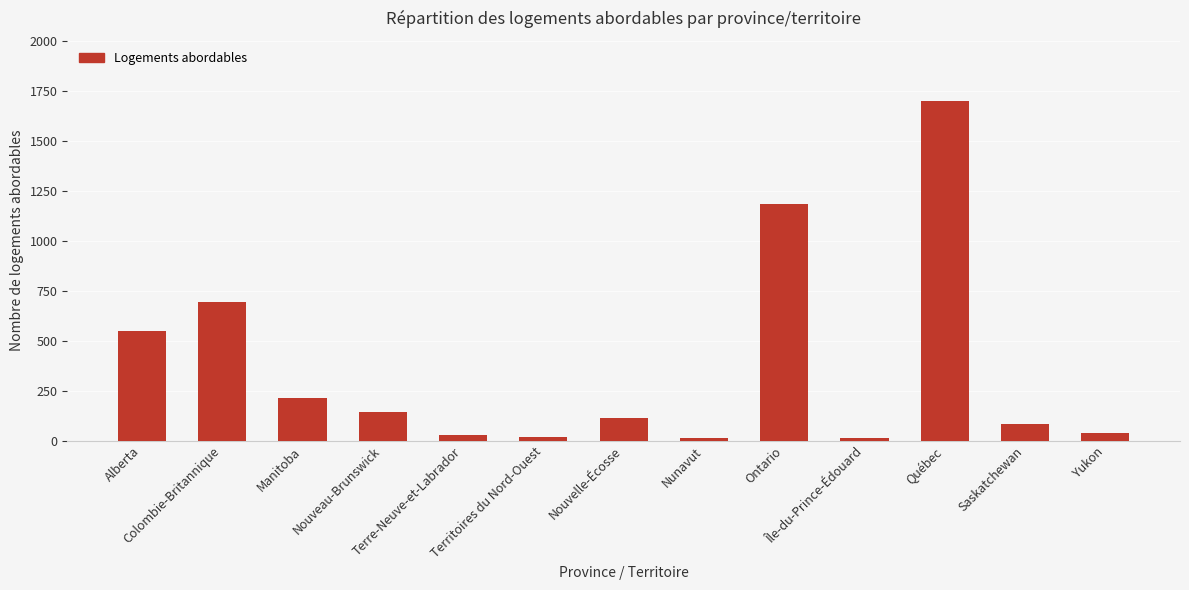

At which label does the data first exceed 112?

Alberta